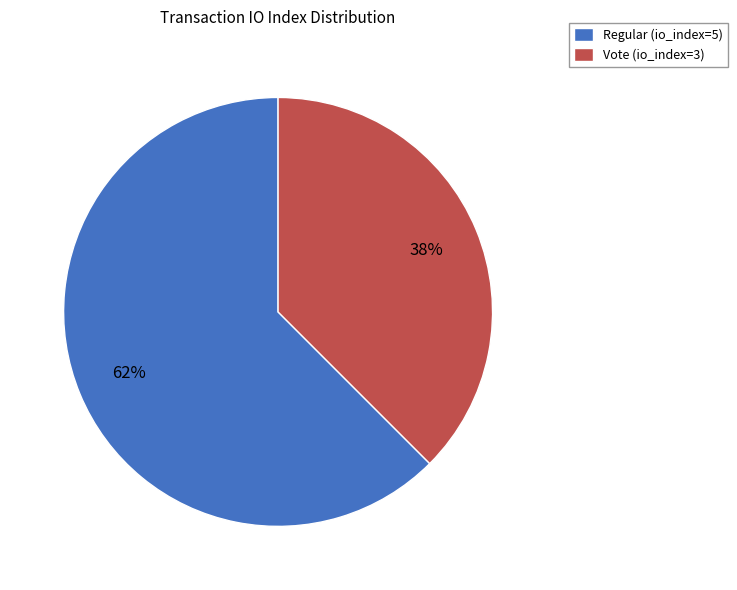

To the nearest percent, what is the combined percentage of Vote (io_index=3) and Regular (io_index=5)?

100%